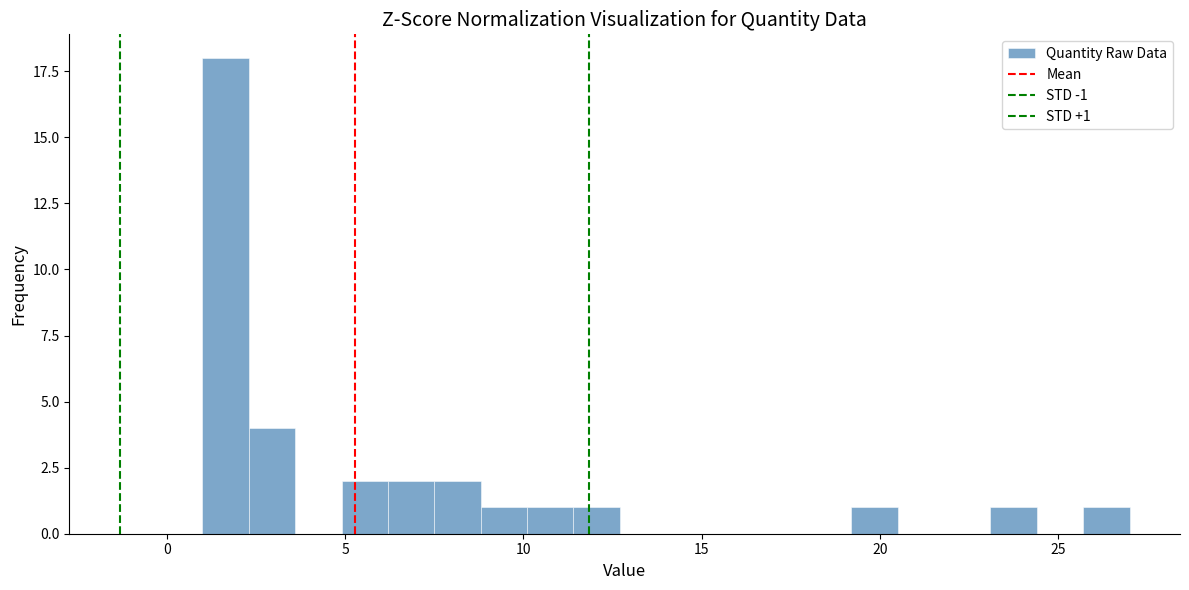

Read against the x-axis, roughly where is the centre of the tallest bar?

1.5